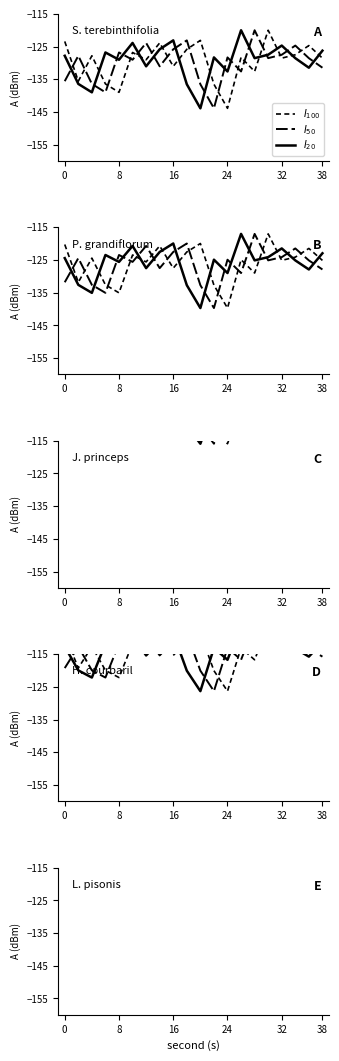

Is it true that $I_{100}$ equals -50.7 at 18?

False